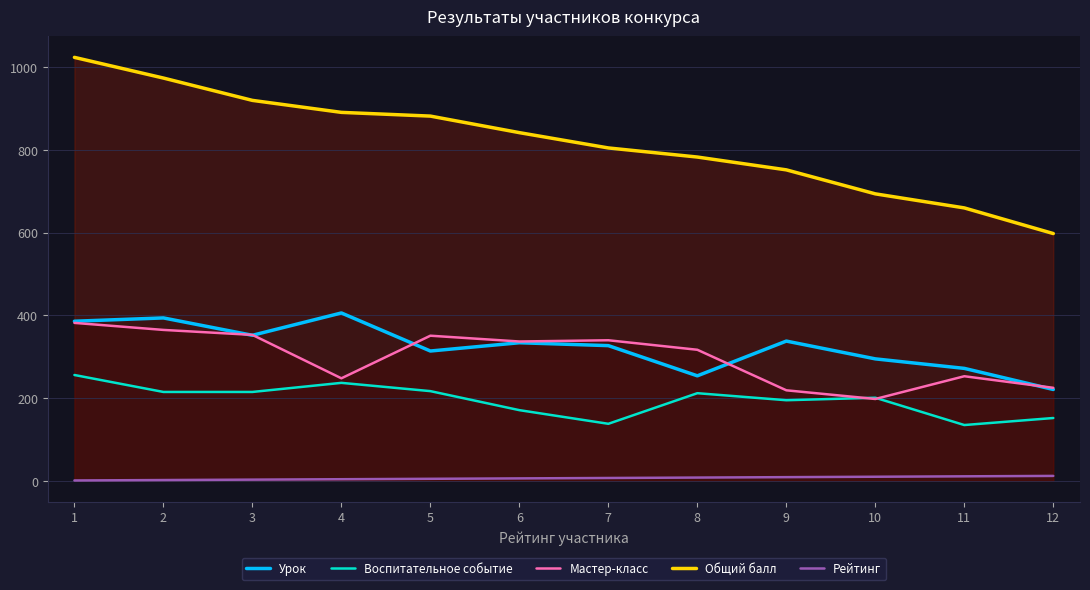

What is the value of the Рейтинг point at the 12th from the left?

12